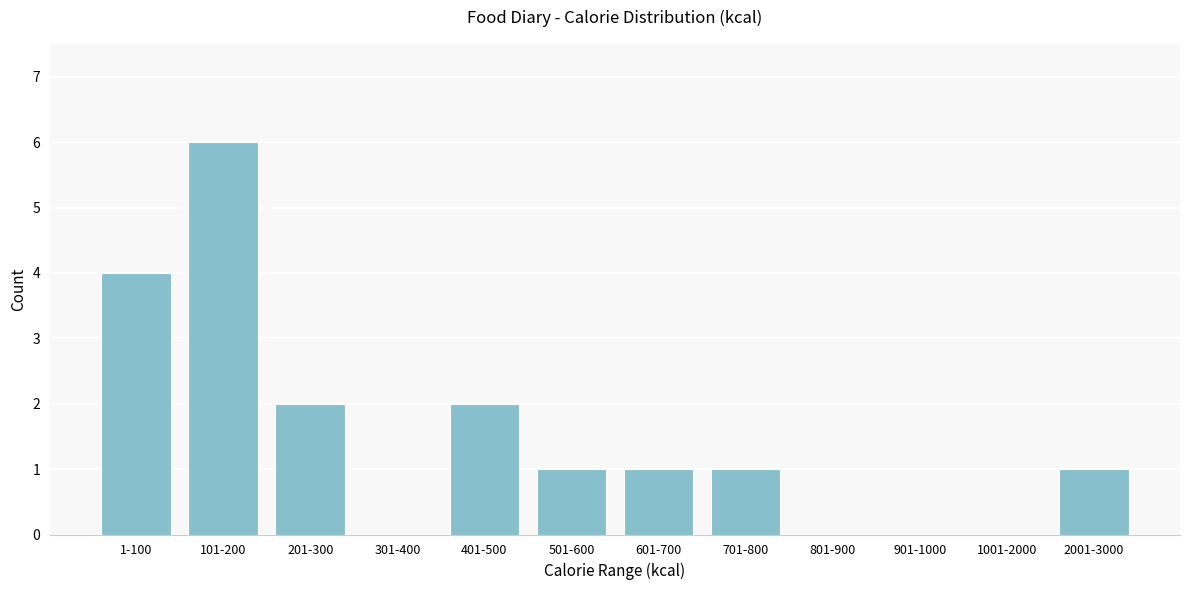

Reading right to left, transcribe all the data shown in this chart.

2001-3000=1	1001-2000=0	901-1000=0	801-900=0	701-800=1	601-700=1	501-600=1	401-500=2	301-400=0	201-300=2	101-200=6	1-100=4